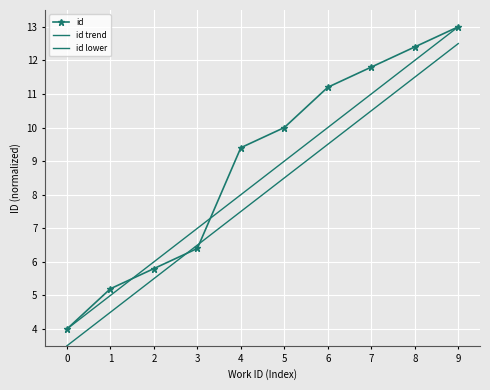

At how many categories does at least one series exceed 8?

6